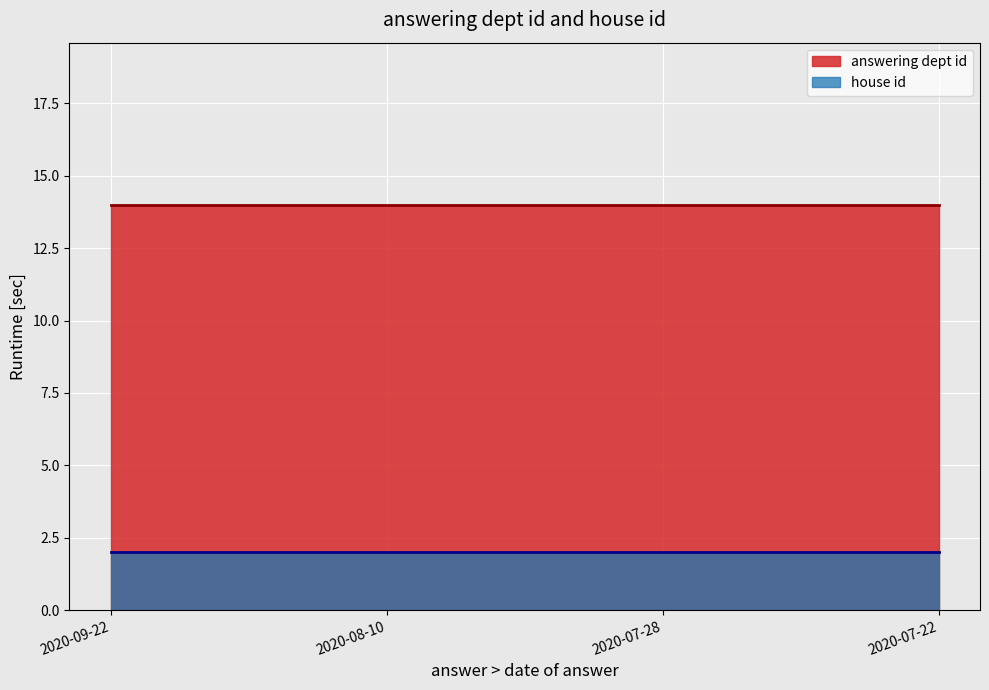

How many lines are shown in the chart?

2